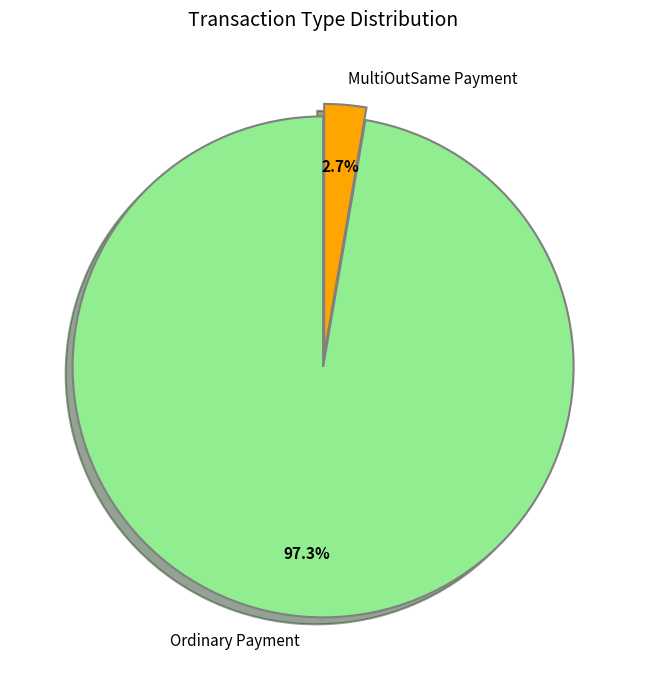

Between MultiOutSame Payment and Ordinary Payment, which is larger?

Ordinary Payment